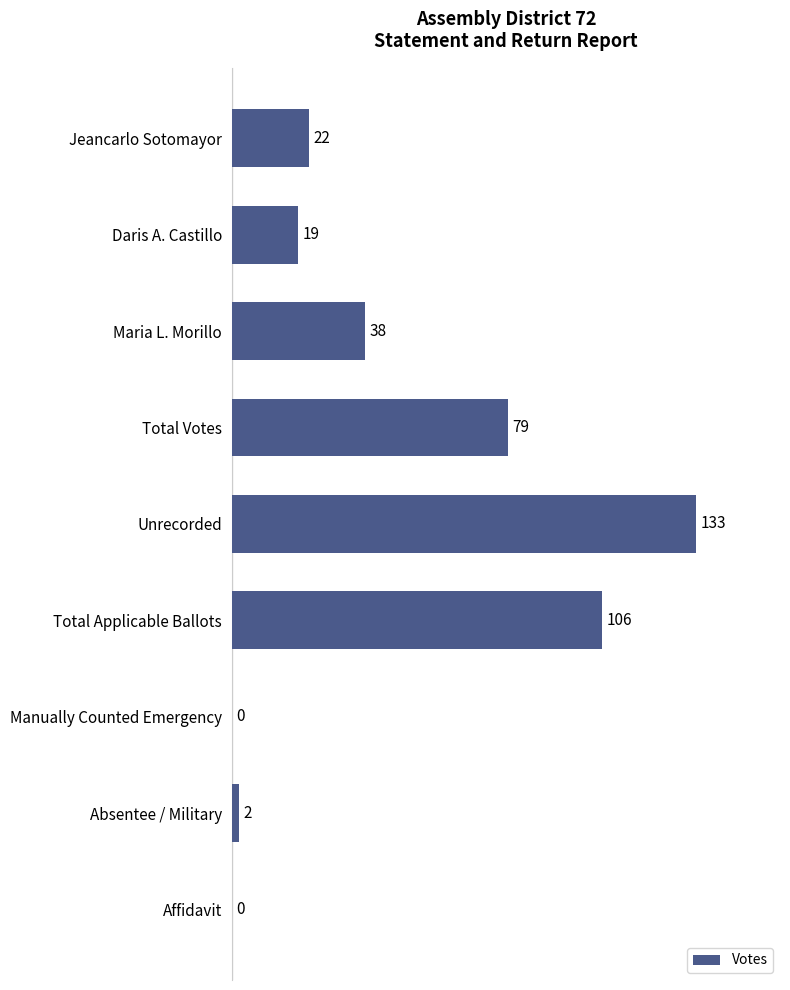

True or false: the data shows 38 at Maria L. Morillo.

True